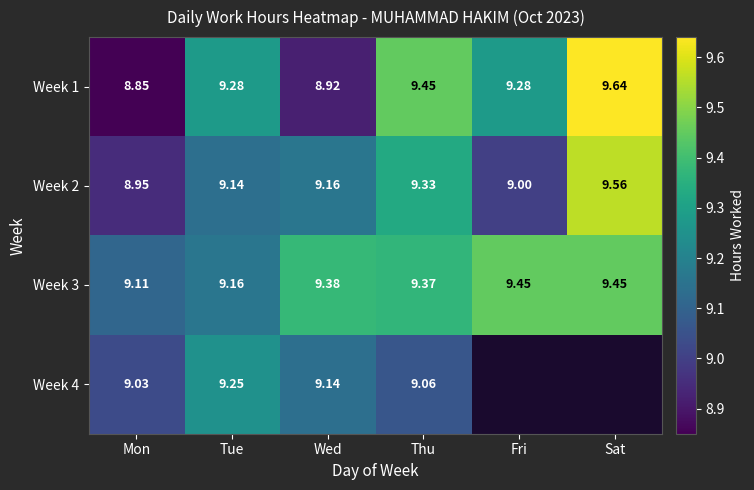

Which category has the lowest value in the Week 1 series?

Mon